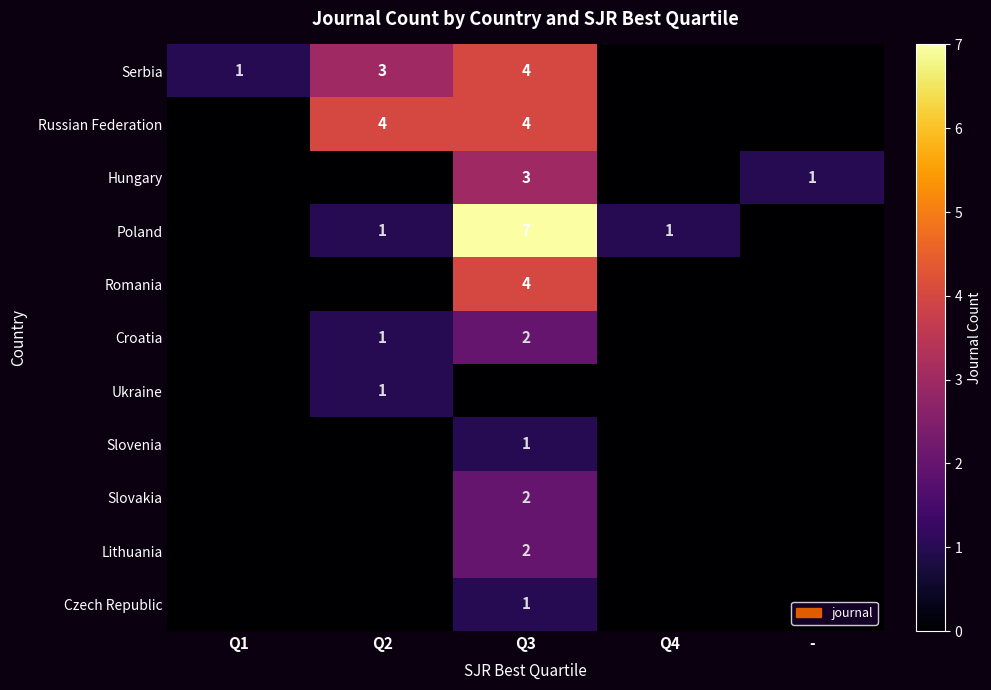

The value of Serbia at Q2 is 3. True or false?

True